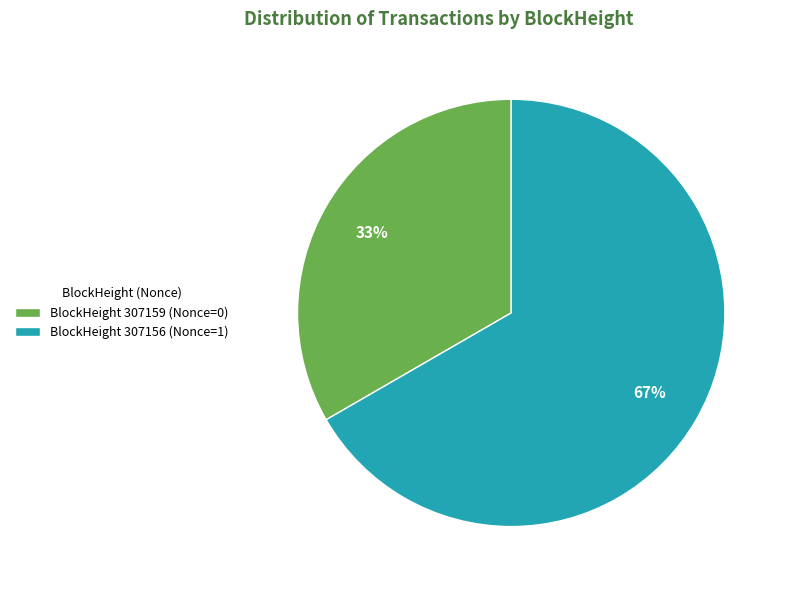

To the nearest percent, what is the combined percentage of BlockHeight 307156 (Nonce=1) and BlockHeight 307159 (Nonce=0)?

100%